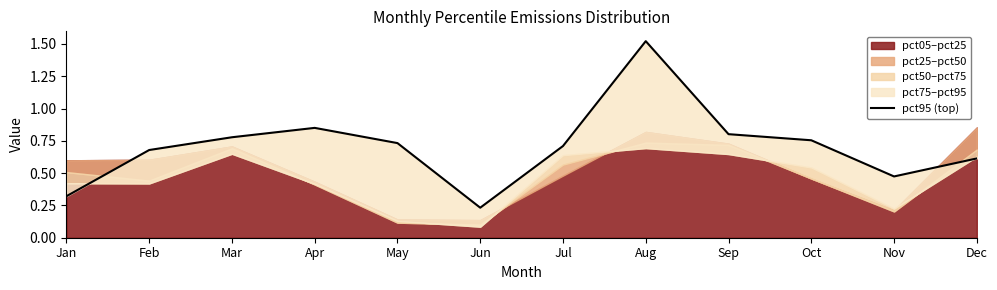

What is the average value?

0.7